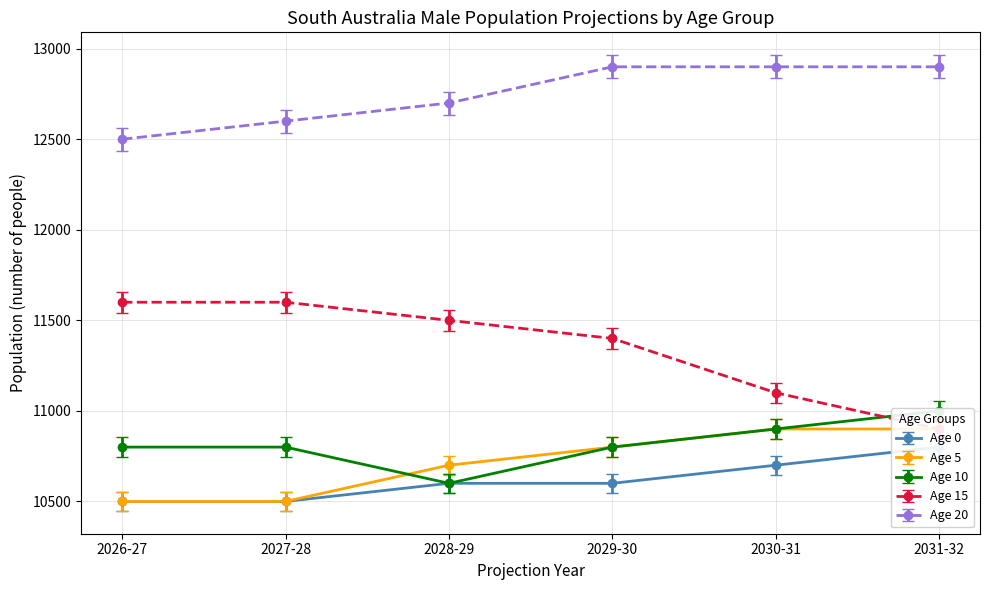

True or false: Males_age0 has a value of 15856.5 at 2030-31.

False